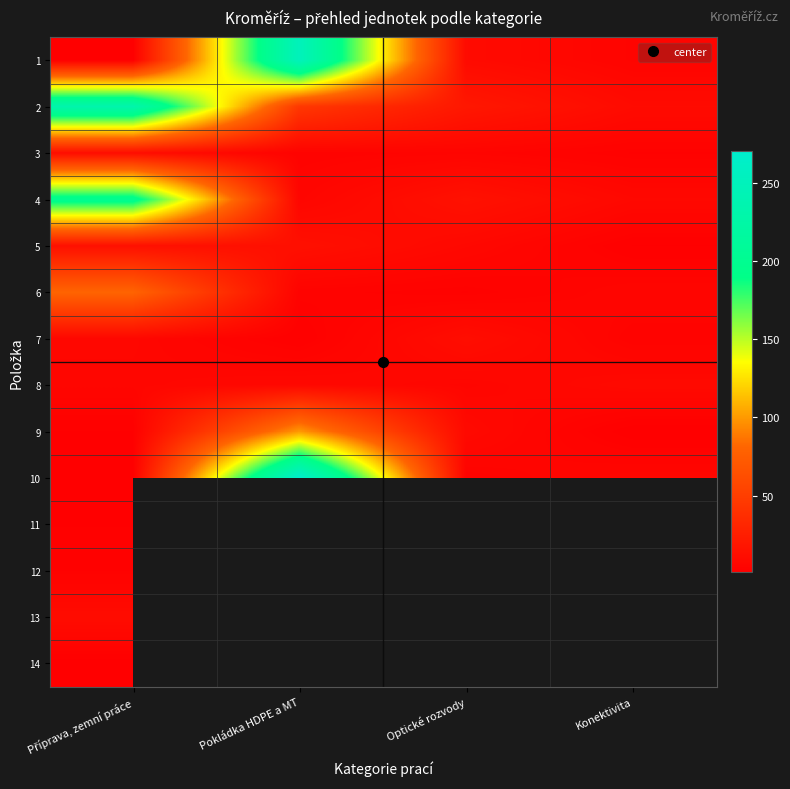

Which category has the highest value across all series?

Pokládka HDPE a MT